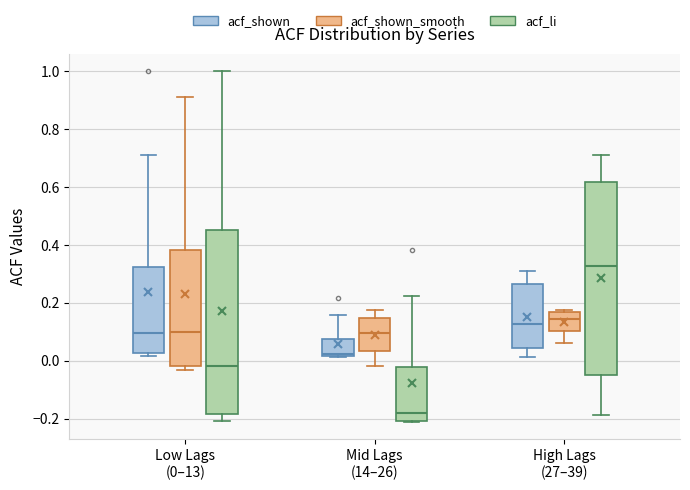

Reading left to right, transcribe this box plot: for each box, give where its median line is, the range the box spans, and where its two whiskers end, as read against the y-axis. The values are not printed on the chart, so give them approximately, as read against the axis.

Low Lags (0–13) (acf_shown): median 0.10, box 0.02 to 0.32, whiskers 0.02 (just below the box's lower edge) to 0.72
Low Lags (0–13) (acf_shown_smooth): median 0.10, box -0.02 to 0.38, whiskers -0.04 to 0.92
Low Lags (0–13) (acf_li): median -0.02, box -0.18 to 0.46, whiskers -0.20 to 1.00
Mid Lags (14–26) (acf_shown): median 0.02 (just above the box's lower edge), box 0.02 to 0.08, whiskers 0.02 to 0.16
Mid Lags (14–26) (acf_shown_smooth): median 0.10, box 0.04 to 0.14, whiskers -0.02 to 0.18
Mid Lags (14–26) (acf_li): median -0.18, box -0.20 to -0.02, whiskers -0.22 to 0.22
High Lags (27–39) (acf_shown): median 0.12, box 0.04 to 0.26, whiskers 0.02 to 0.32
High Lags (27–39) (acf_shown_smooth): median 0.14, box 0.10 to 0.18, whiskers 0.06 to 0.18
High Lags (27–39) (acf_li): median 0.32, box -0.04 to 0.62, whiskers -0.18 to 0.72